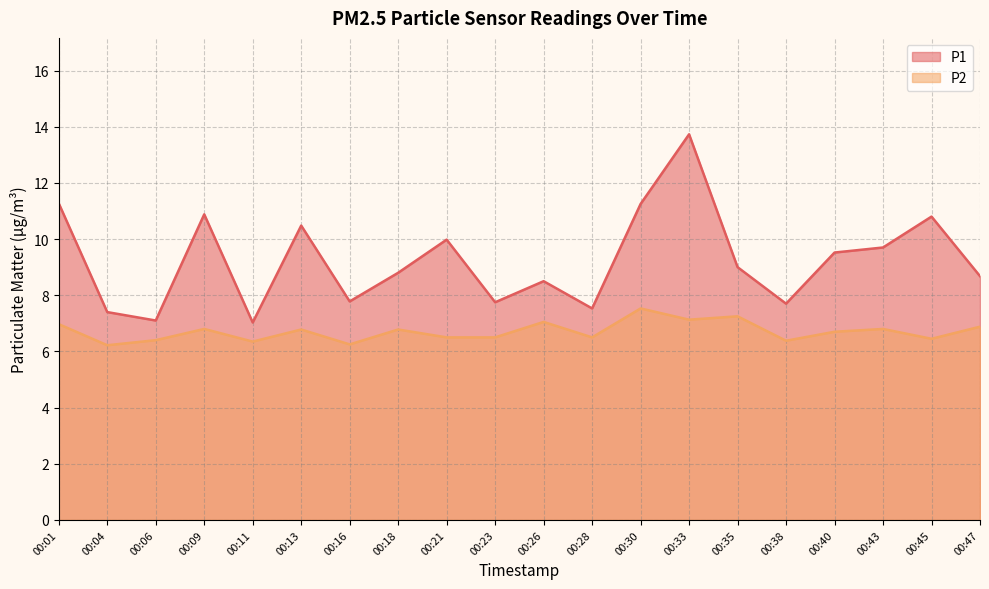

True or false: P1 and P2 cross at least once.

False